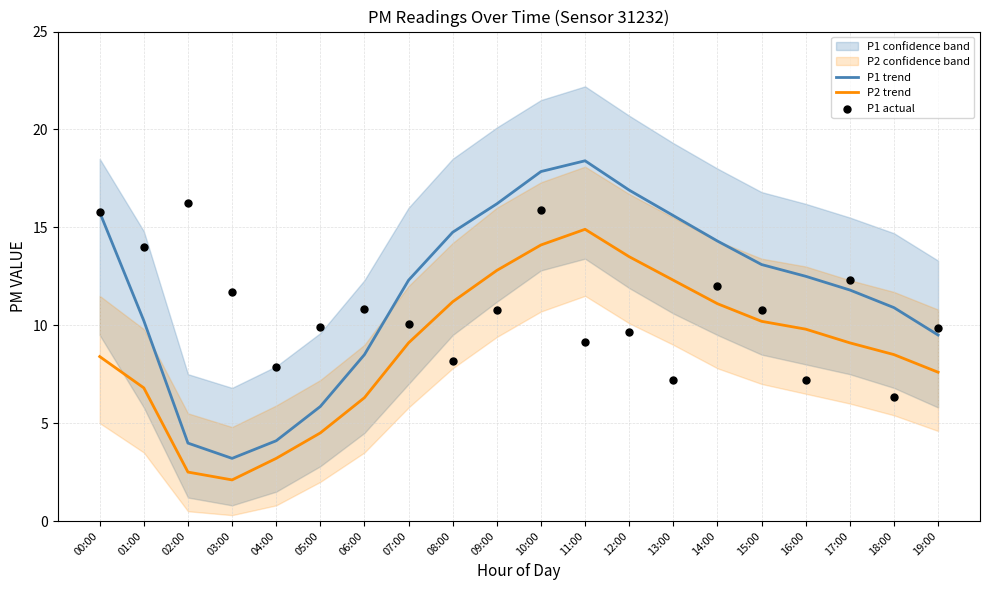

Which series has the largest total across all categories?

P1 trend